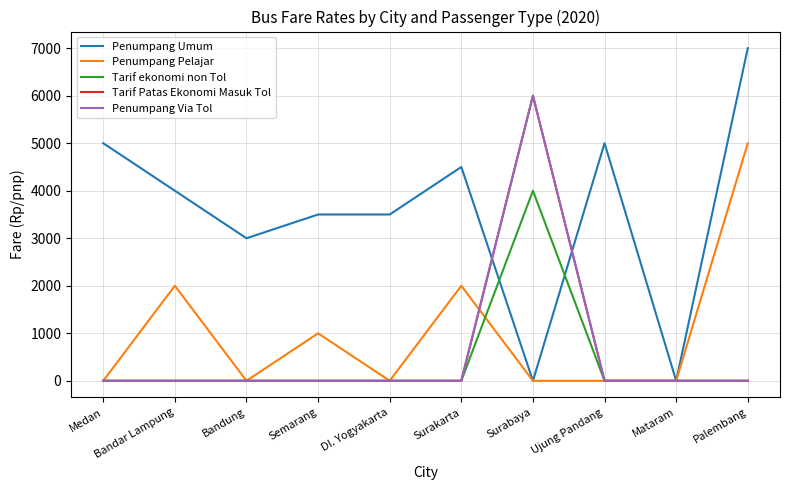

Does the chart have visible grid lines?

Yes